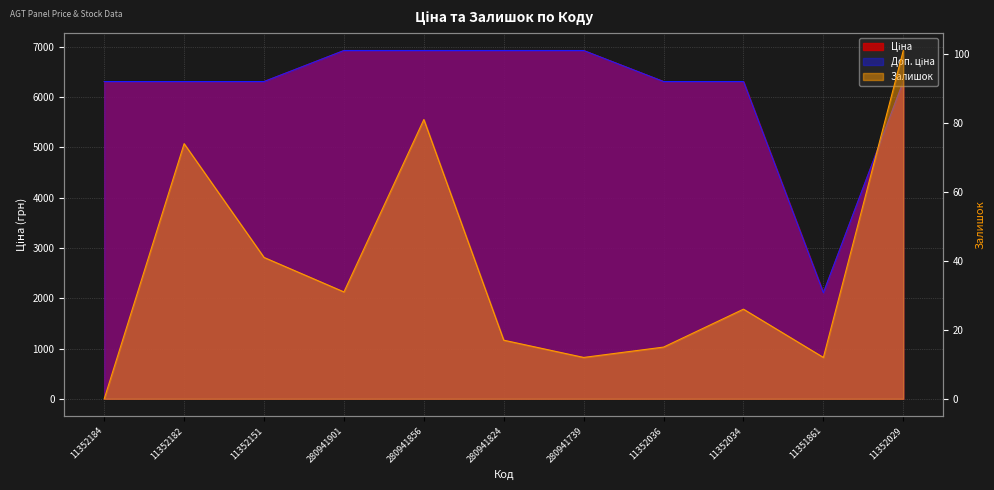

Between 11352151 and 11352029, which is larger?

11352151